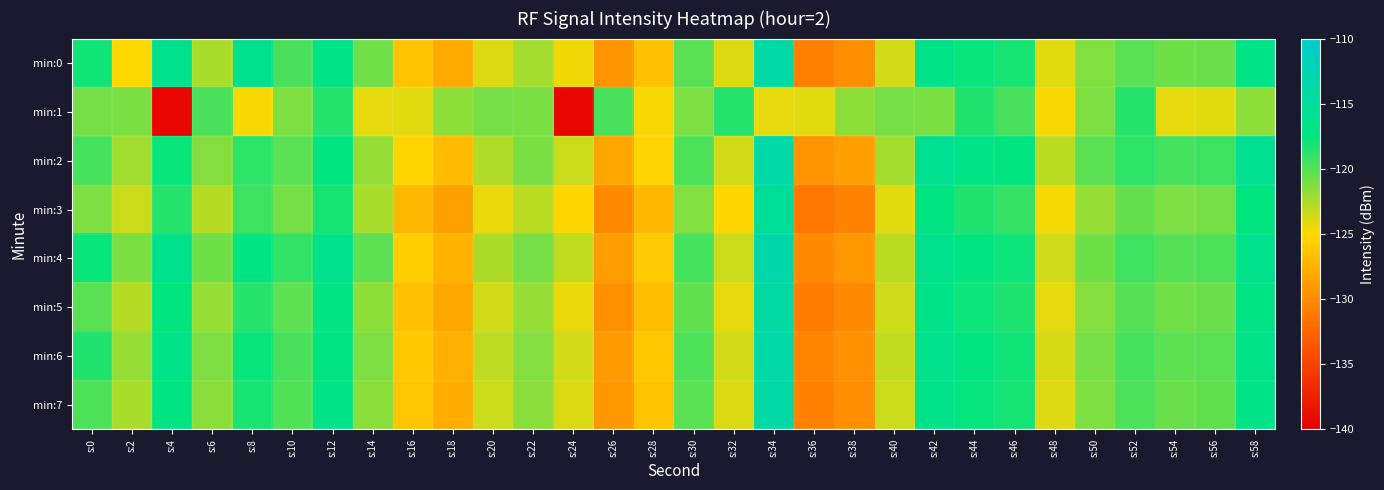

Which series changed the most between s:16 and s:28?

min:1